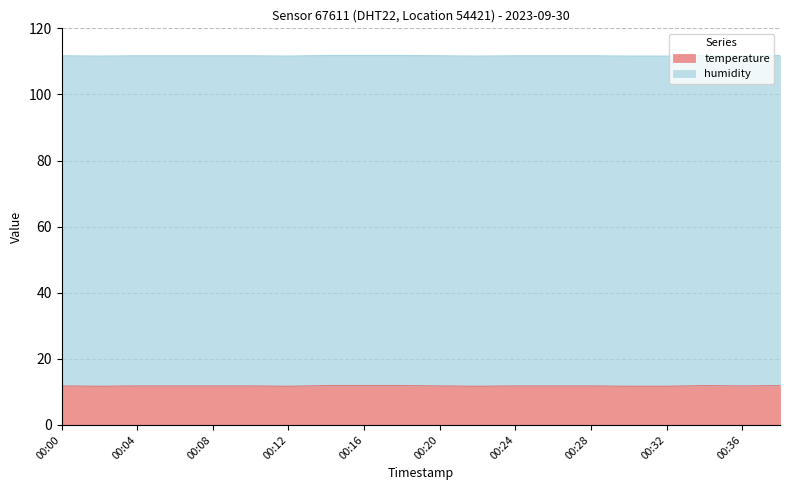

What is the value of the 10th point from the left?

11.9